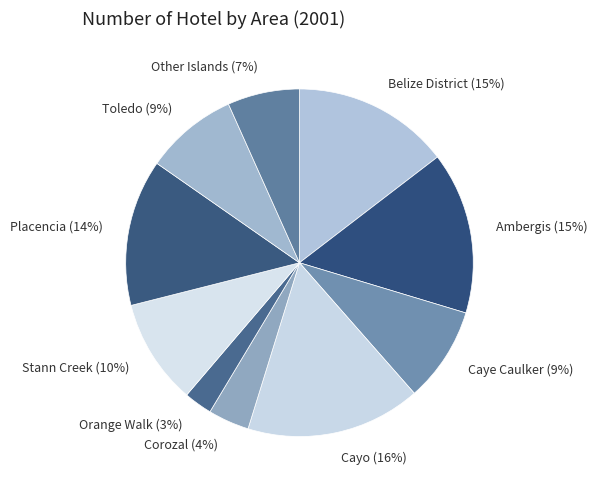

How many segments does this pie chart have?

10